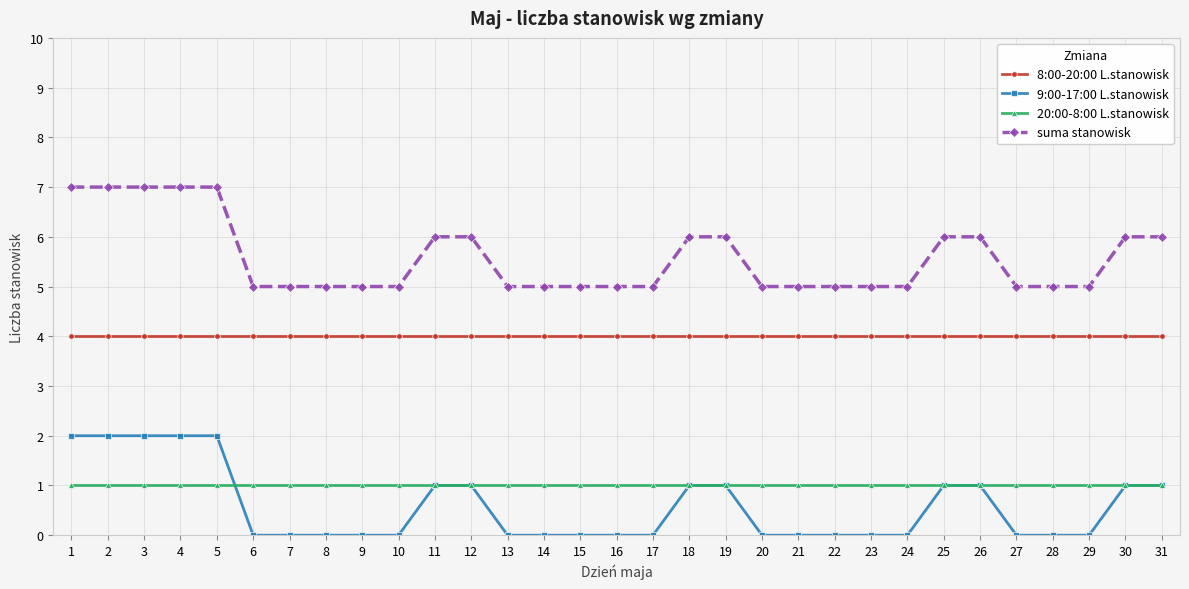

The value of 9:00-17:00 L.stanowisk at 3 is 2. True or false?

True